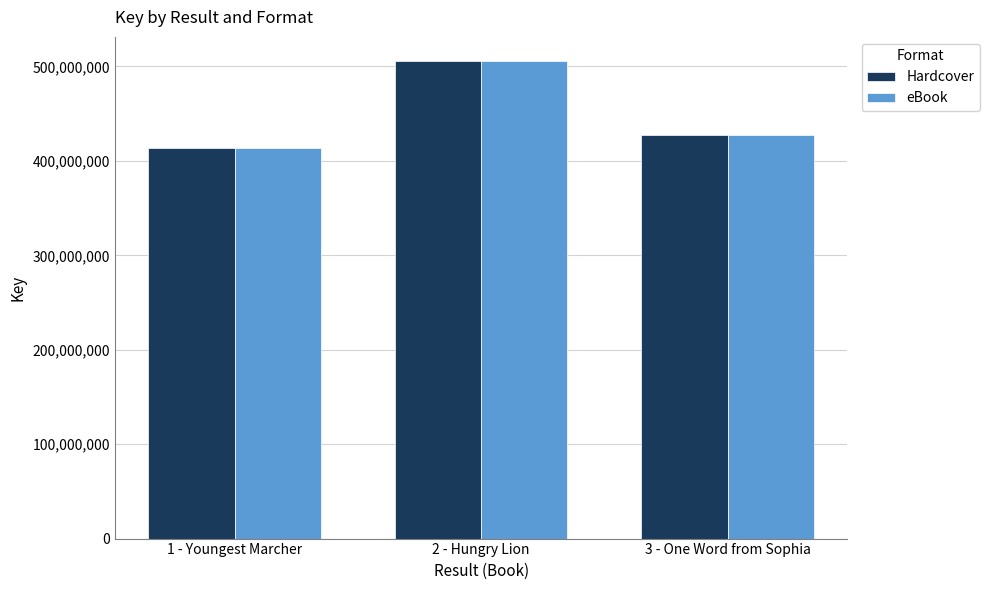

What are all the series names shown in the legend?

Hardcover, eBook